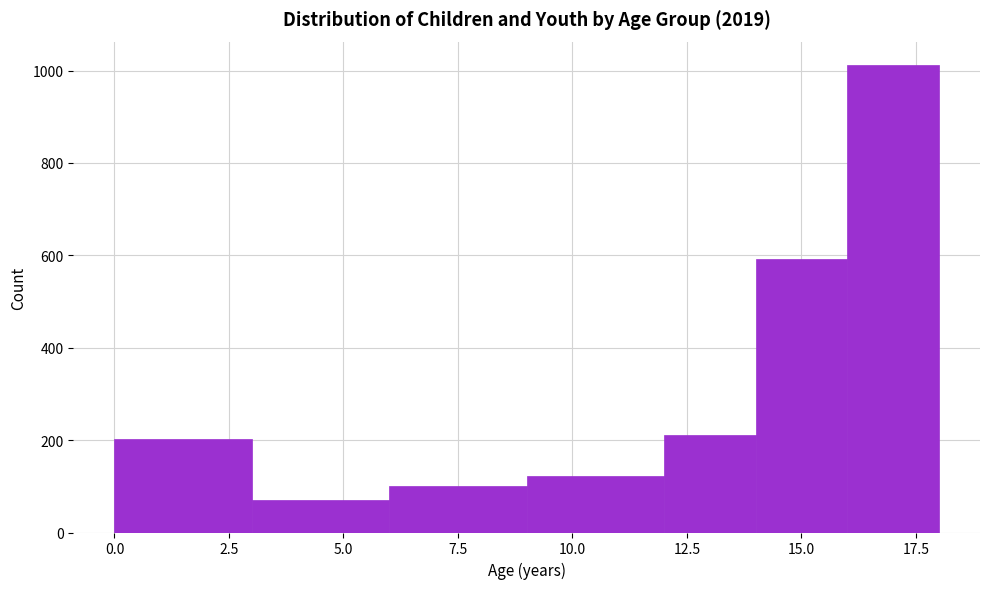

Which range on the x-axis has the tallest bar?

16 to 18